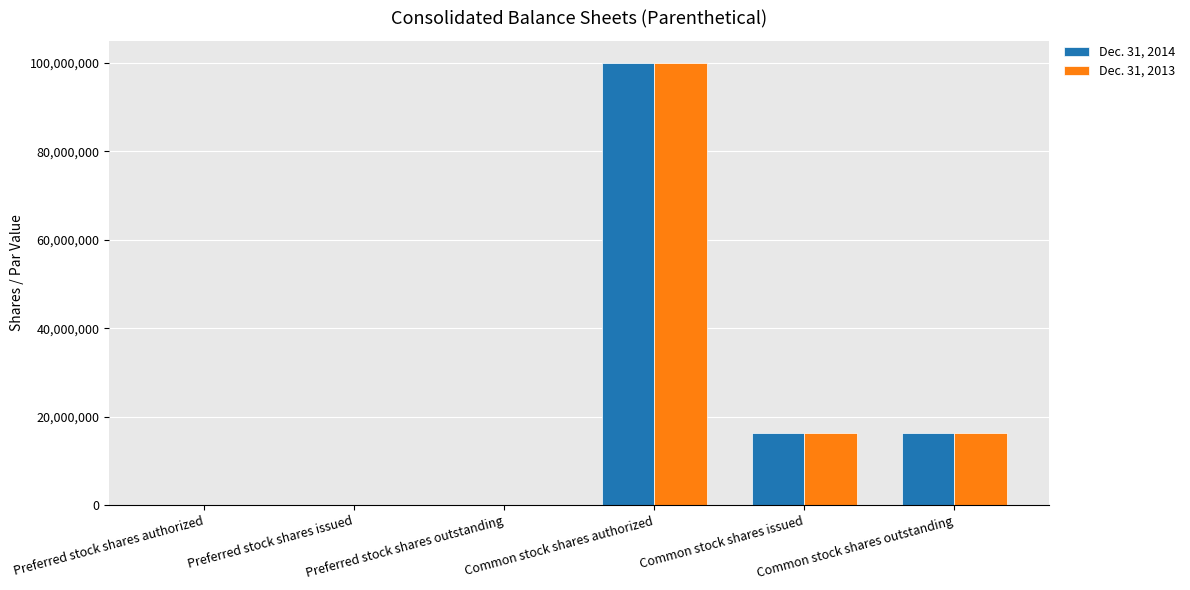

How many groups of bars are there?

6